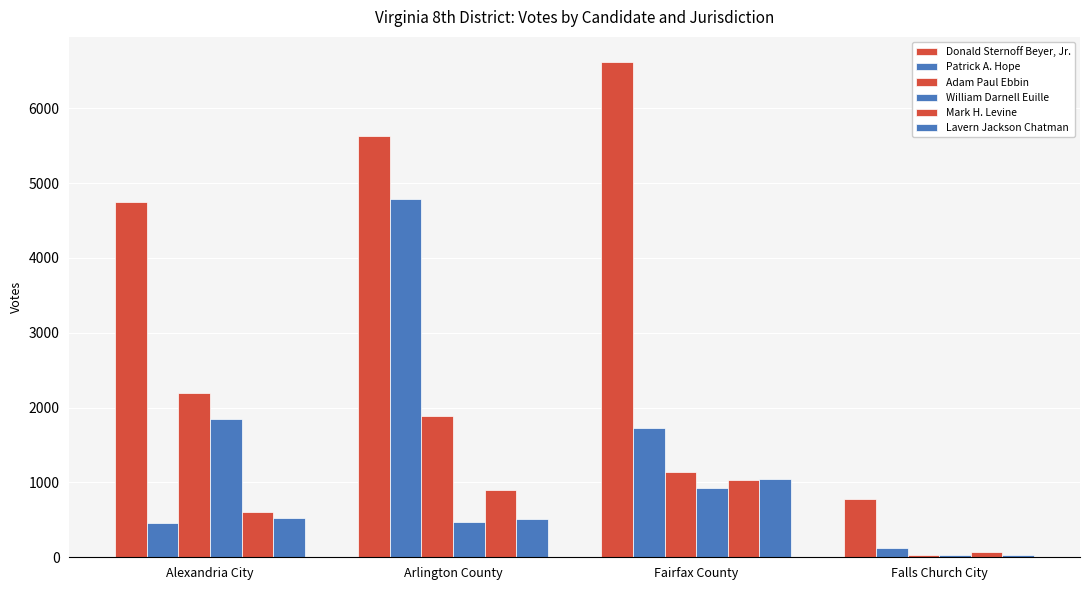

Between Falls Church City and Alexandria City, which is larger?

Alexandria City